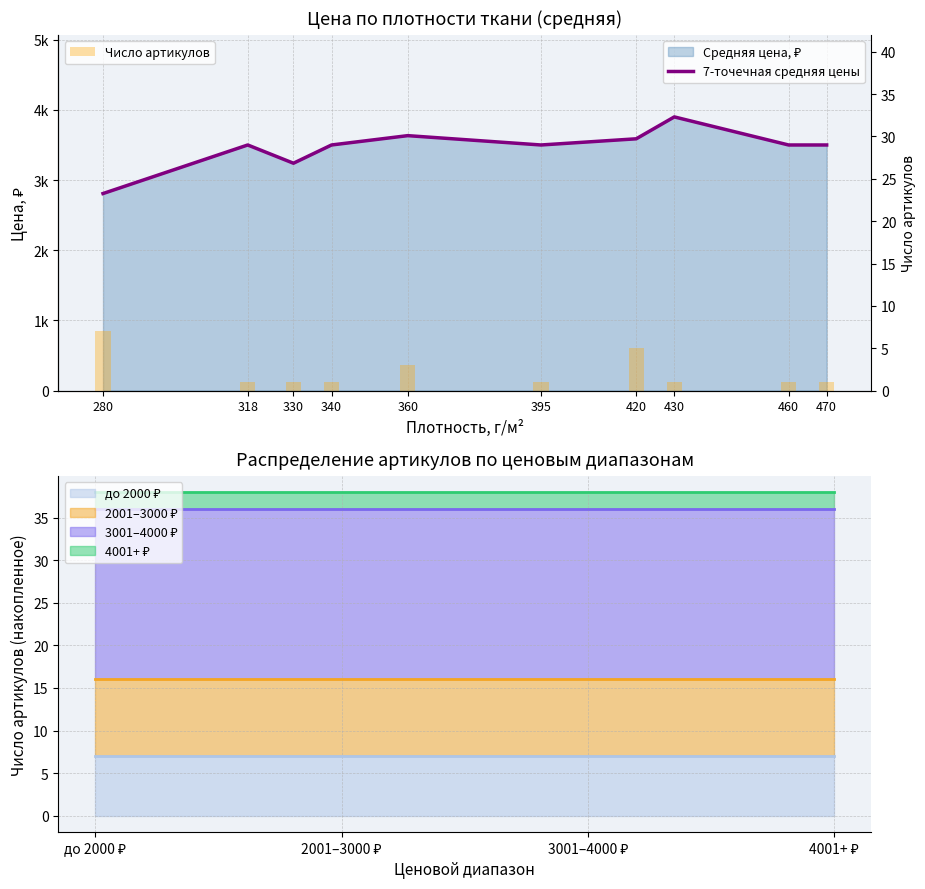

Reading left to right, transcribe all the data shown in this chart.

7-точечная средняя цены: 2808	3500	3240	3500	3633	3500	3588	3900	3500	3500
Число артикулов: 7	1	1	1	3	1	5	1	1	1